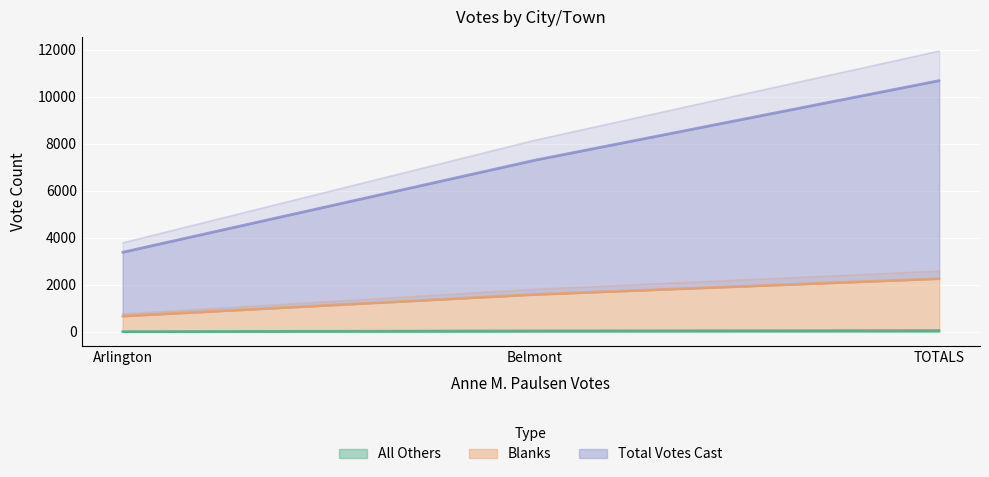

Does the chart display data point markers on the line(s)?

No